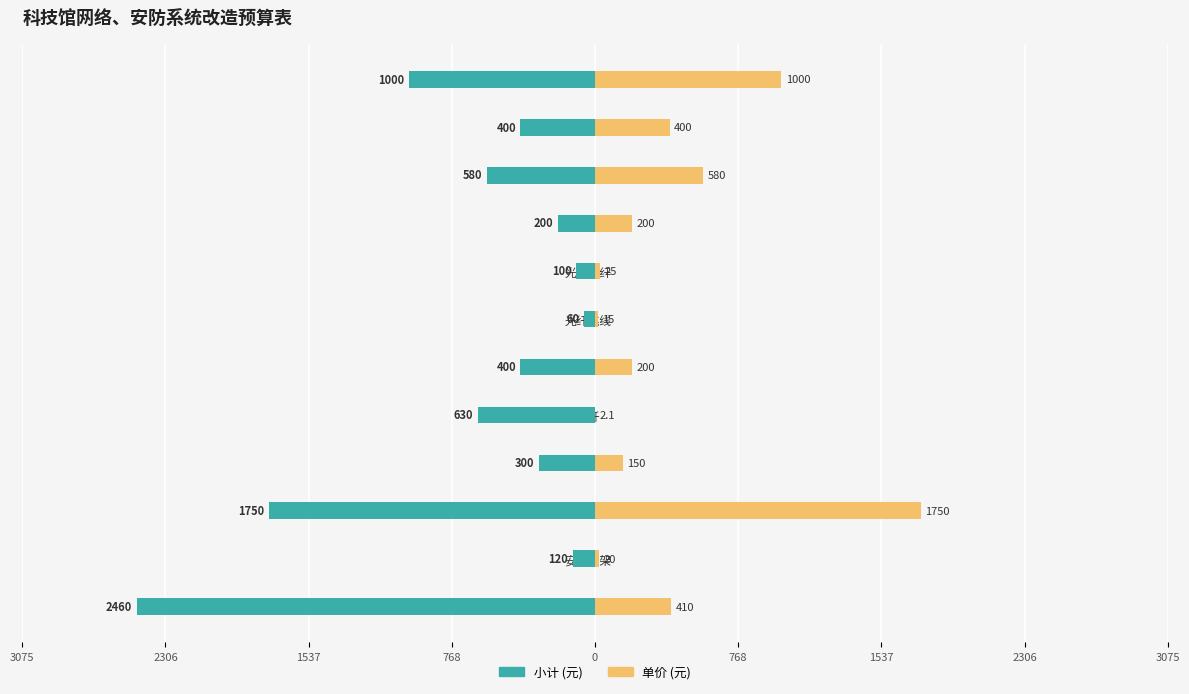

Which has a higher value, 光纤尾纤 or 高清摄像机?

光纤尾纤